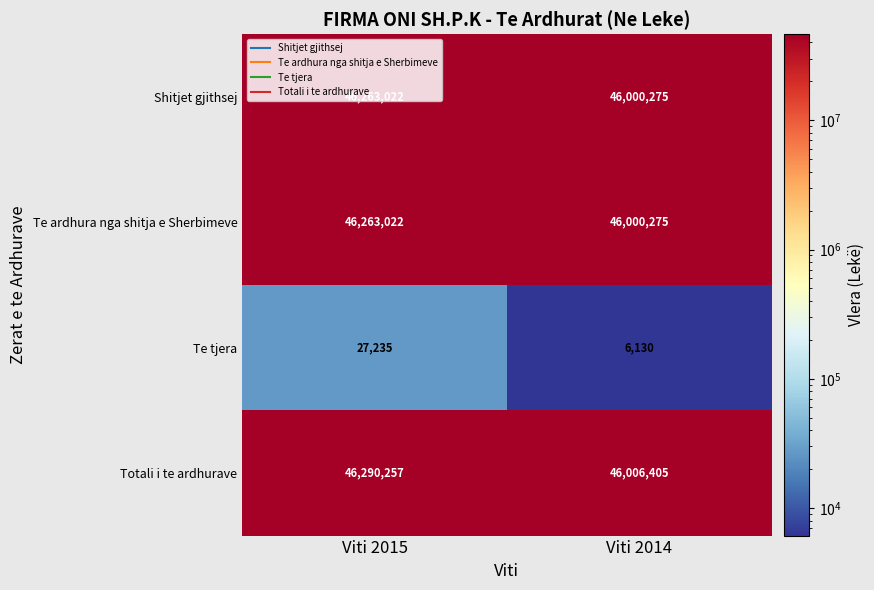

Read the Totali i te ardhurave value at Viti 2014, to the nearest 50.

46006400